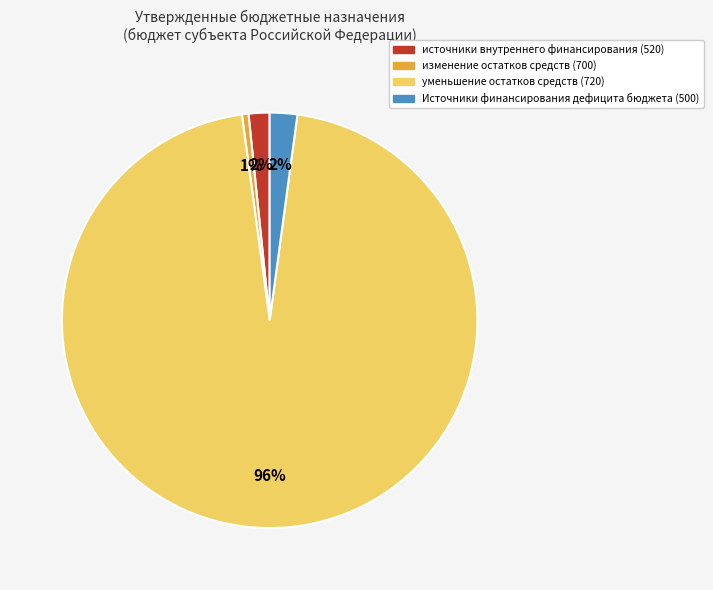

Is there any slice that represents more than half of the pie?

Yes